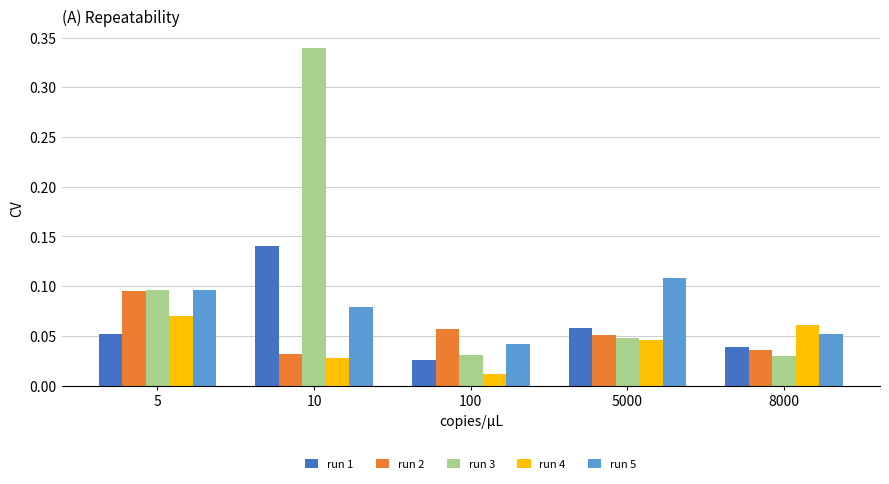

What are all the series names shown in the legend?

run 1, run 2, run 3, run 4, run 5